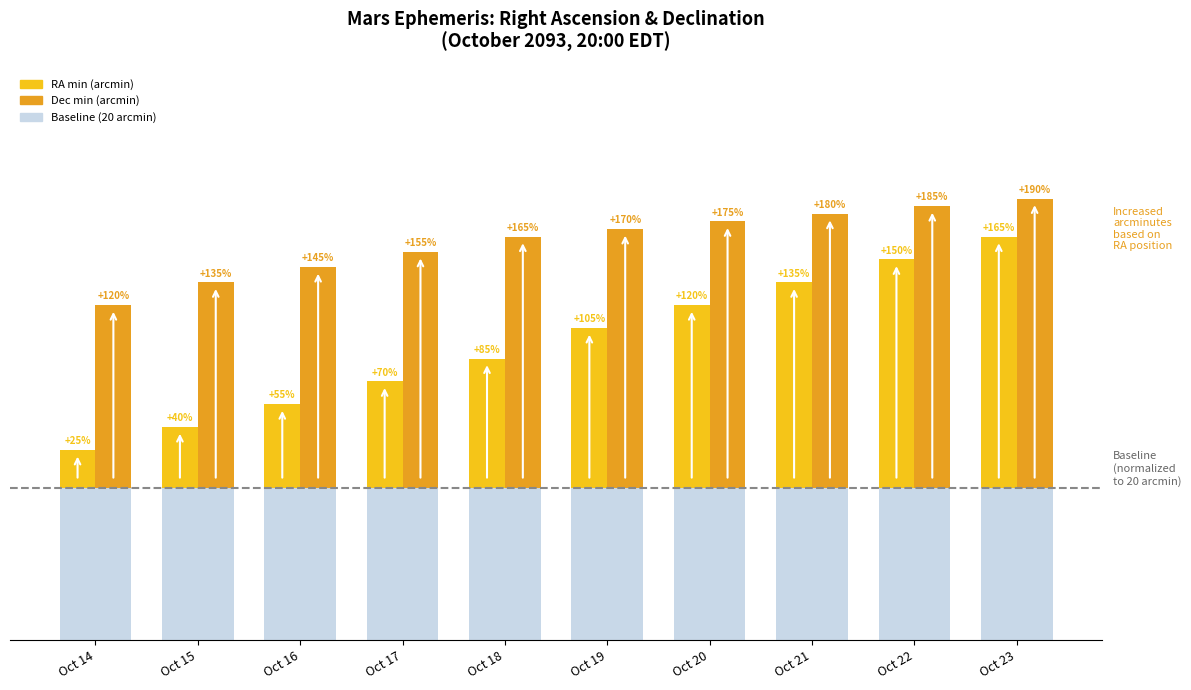

What is the highest value of the RA Baseline series?

20